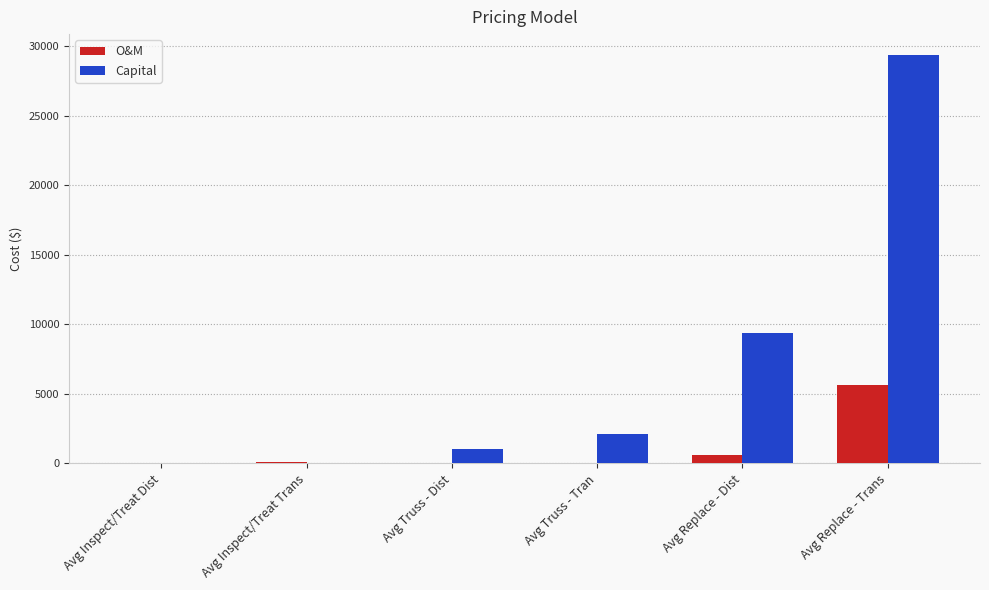

Between Avg Inspect/Treat Dist and Avg Replace - Trans, which series saw the biggest shift?

Capital